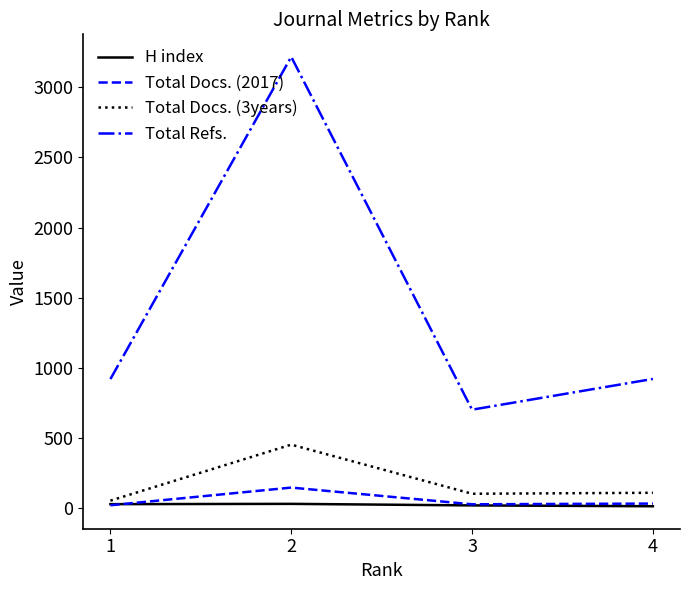

Which series has the widest spread of values?

Total Refs.